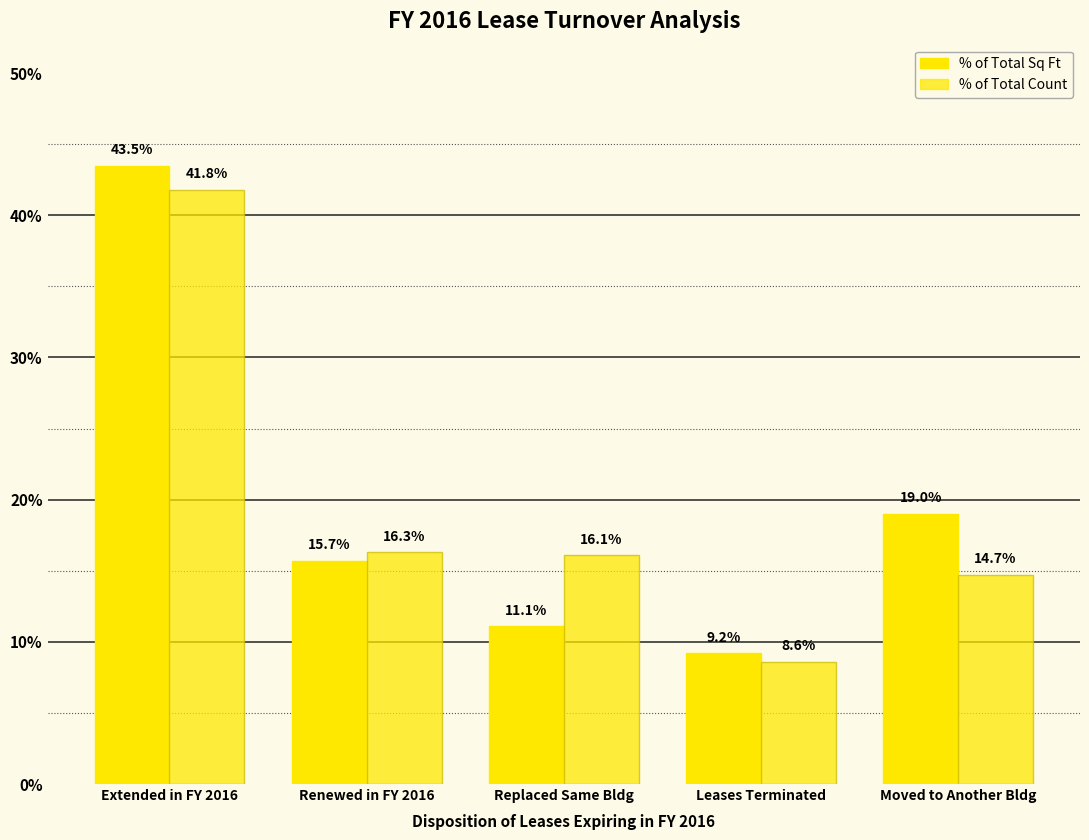

What is the highest value of the % of Total Count series?

41.8